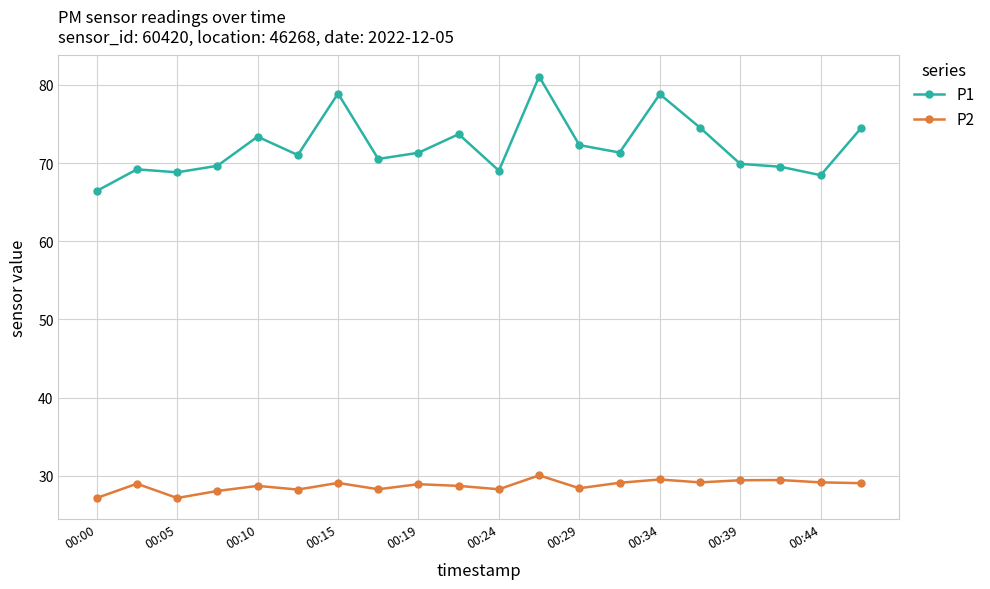

Rank the series by their maximum value, from highest to lowest.

P1, P2